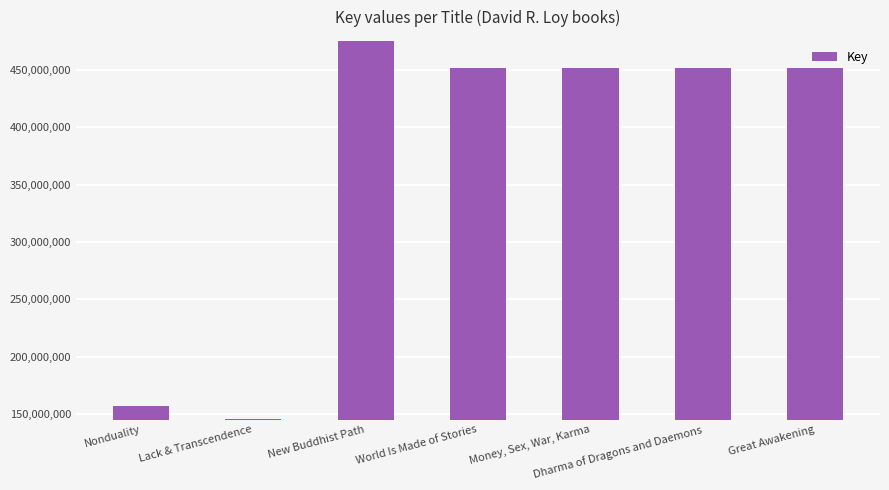

The chart shows a value of 451424396 at Great Awakening. True or false?

True